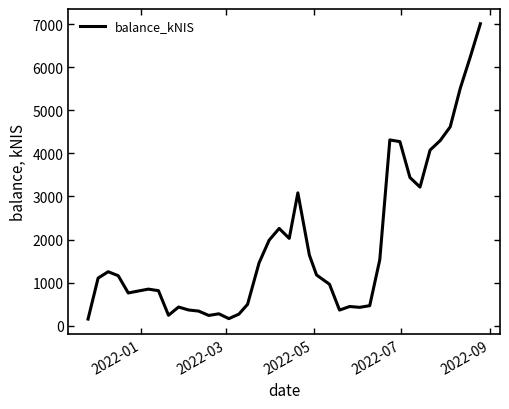

What is the difference between the maximum and minimum values?

6864.7